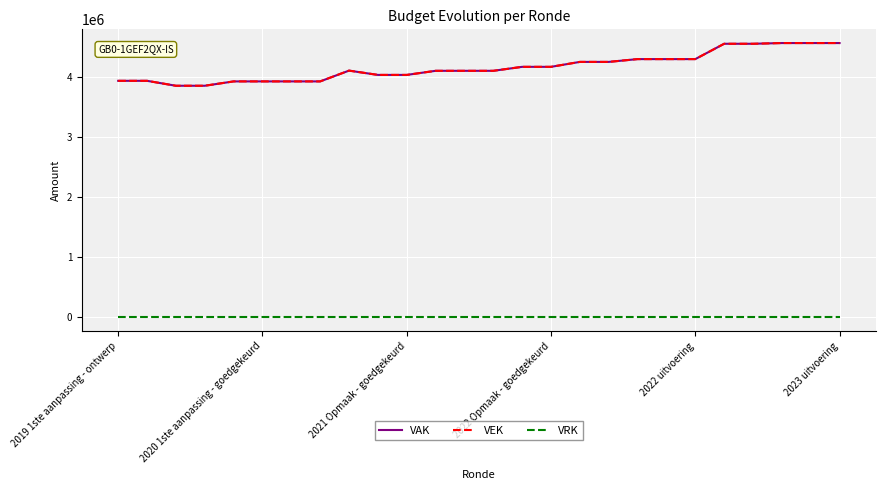

Which series has the largest range (max minus min)?

VAK